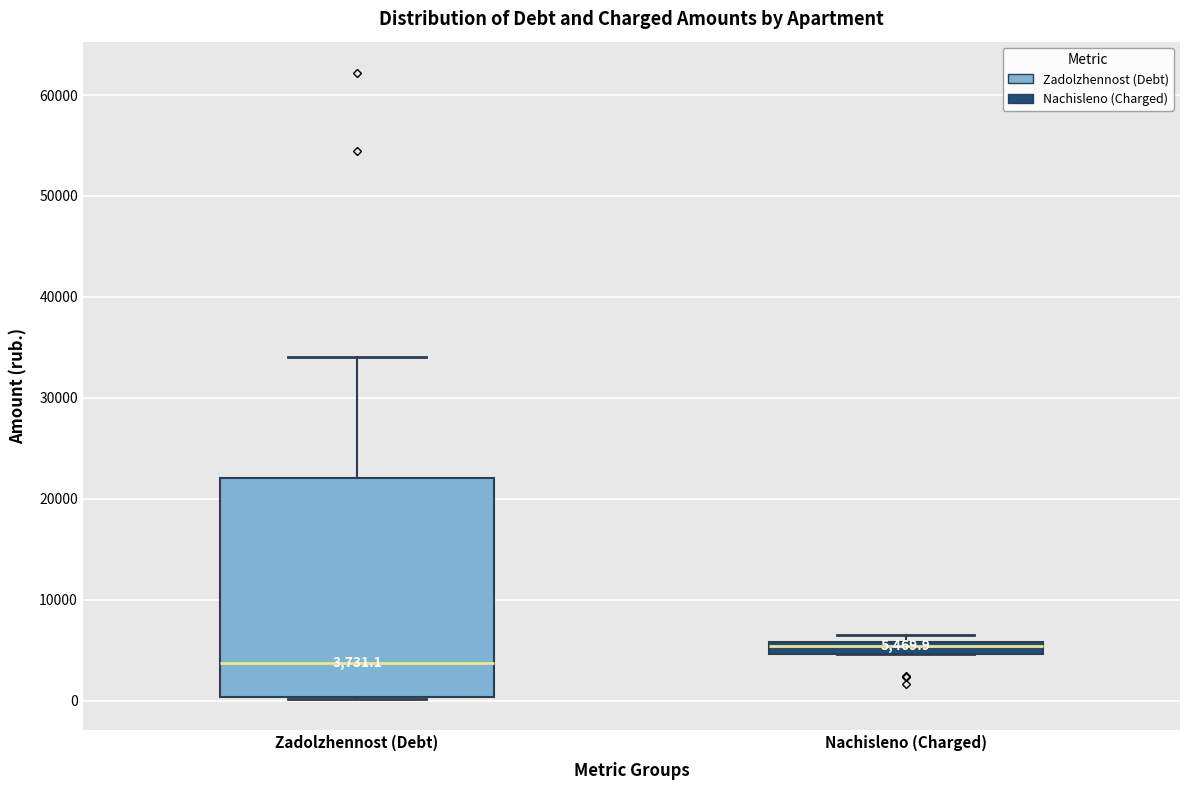

Which box's median line is the lowest?

Zadolzhennost (Debt)